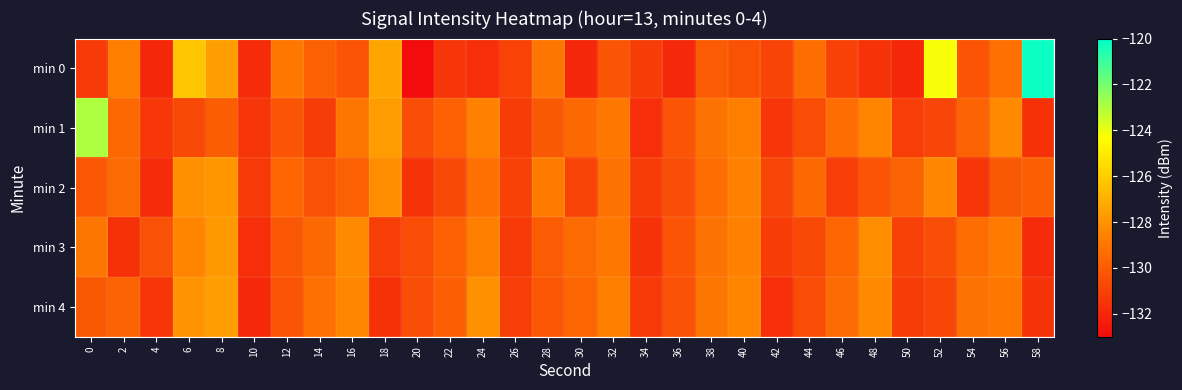

Which series has the largest total across all categories?

min 1